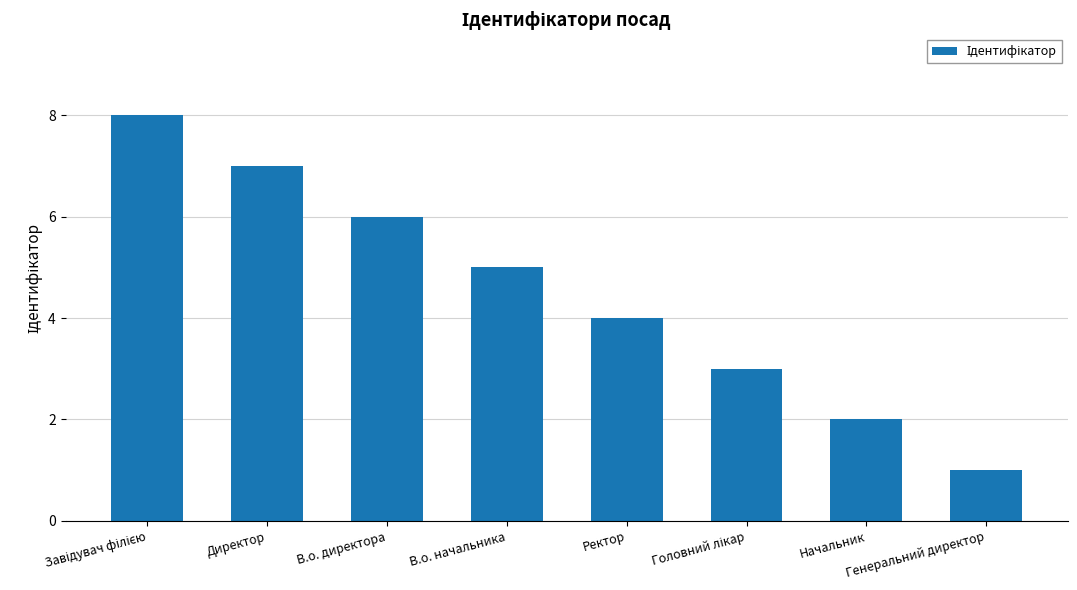

What is the approximate value at В.о. директора?

6